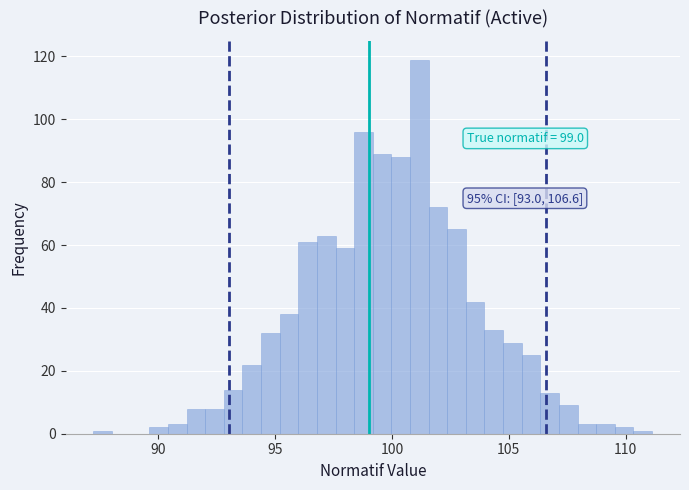

Around what value on the x-axis is the tallest bar? Give the approximate position of its centre, as read against the axis.

101.0